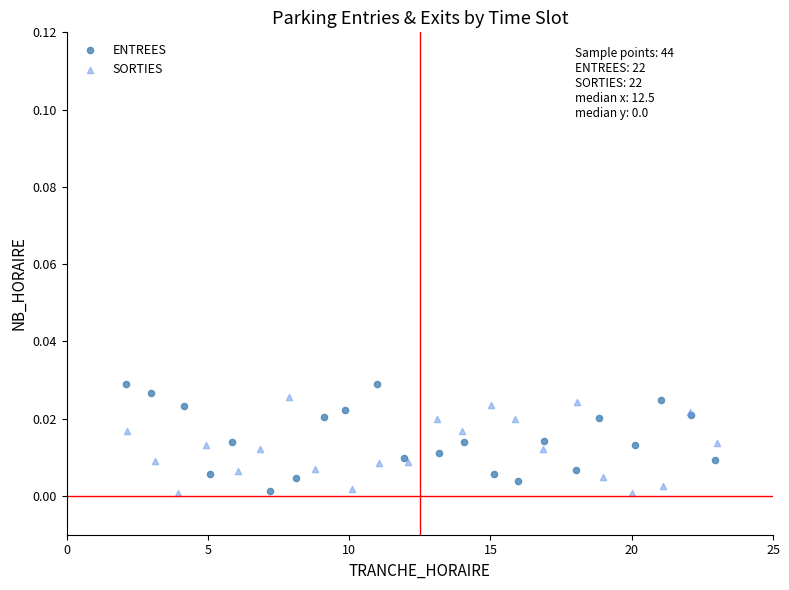

Which series has the widest spread of Y values?

ENTREES